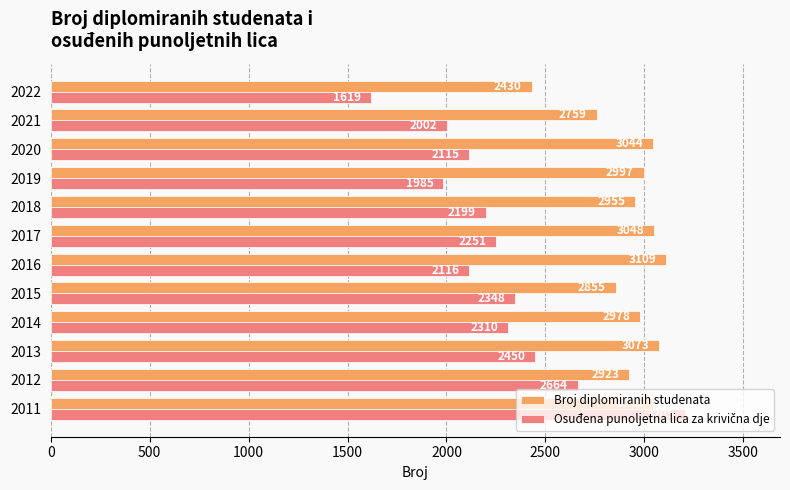

Where is Broj diplomiranih studenata nearest to the value 2769?

2021